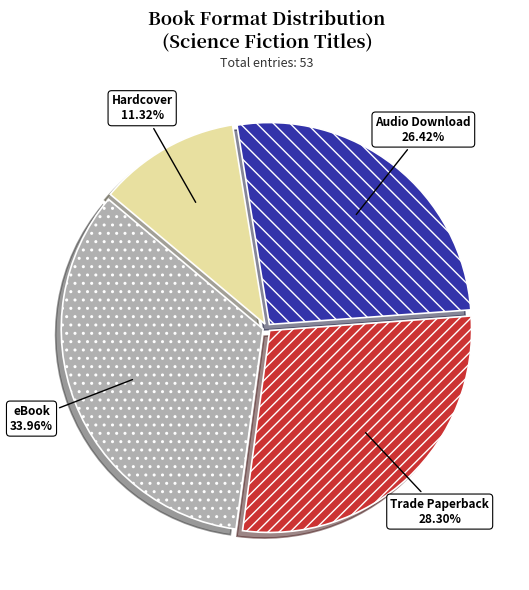

Rank the categories by value from lowest to highest.

Hardcover, Audio Download, Trade Paperback, eBook